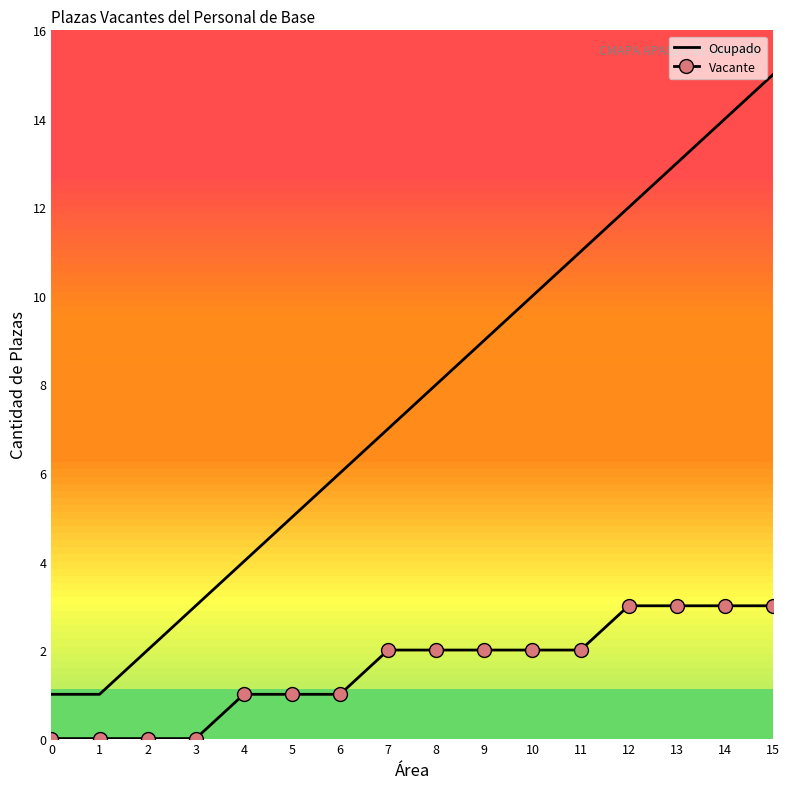

The Vacante series shows 2 at 7. True or false?

True